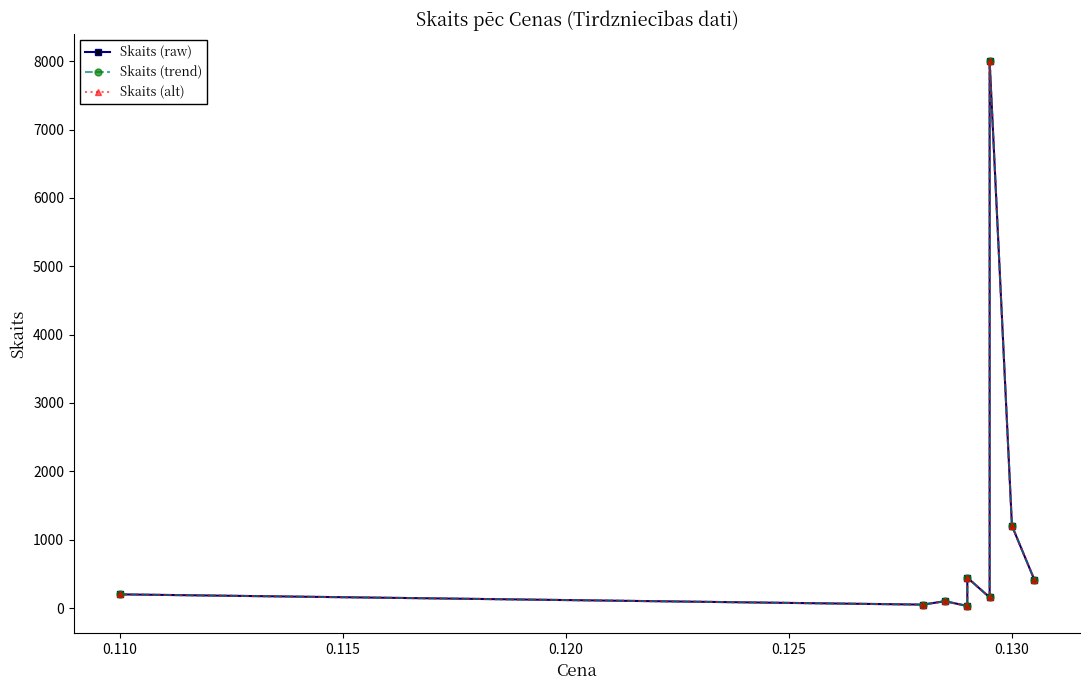

What is the maximum value shown in the chart?

8000